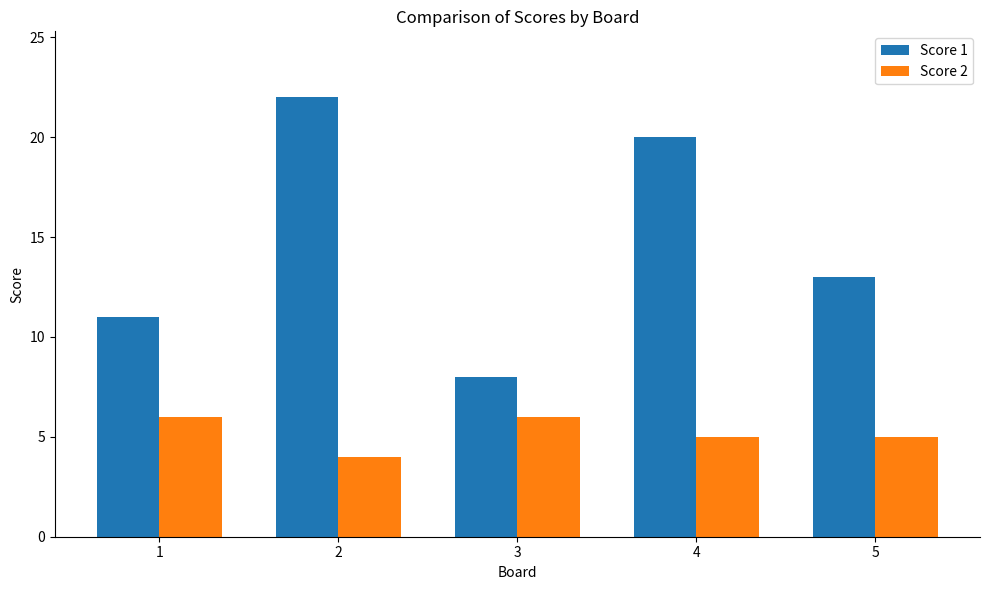

What is the difference between the highest and lowest values at 1?

5